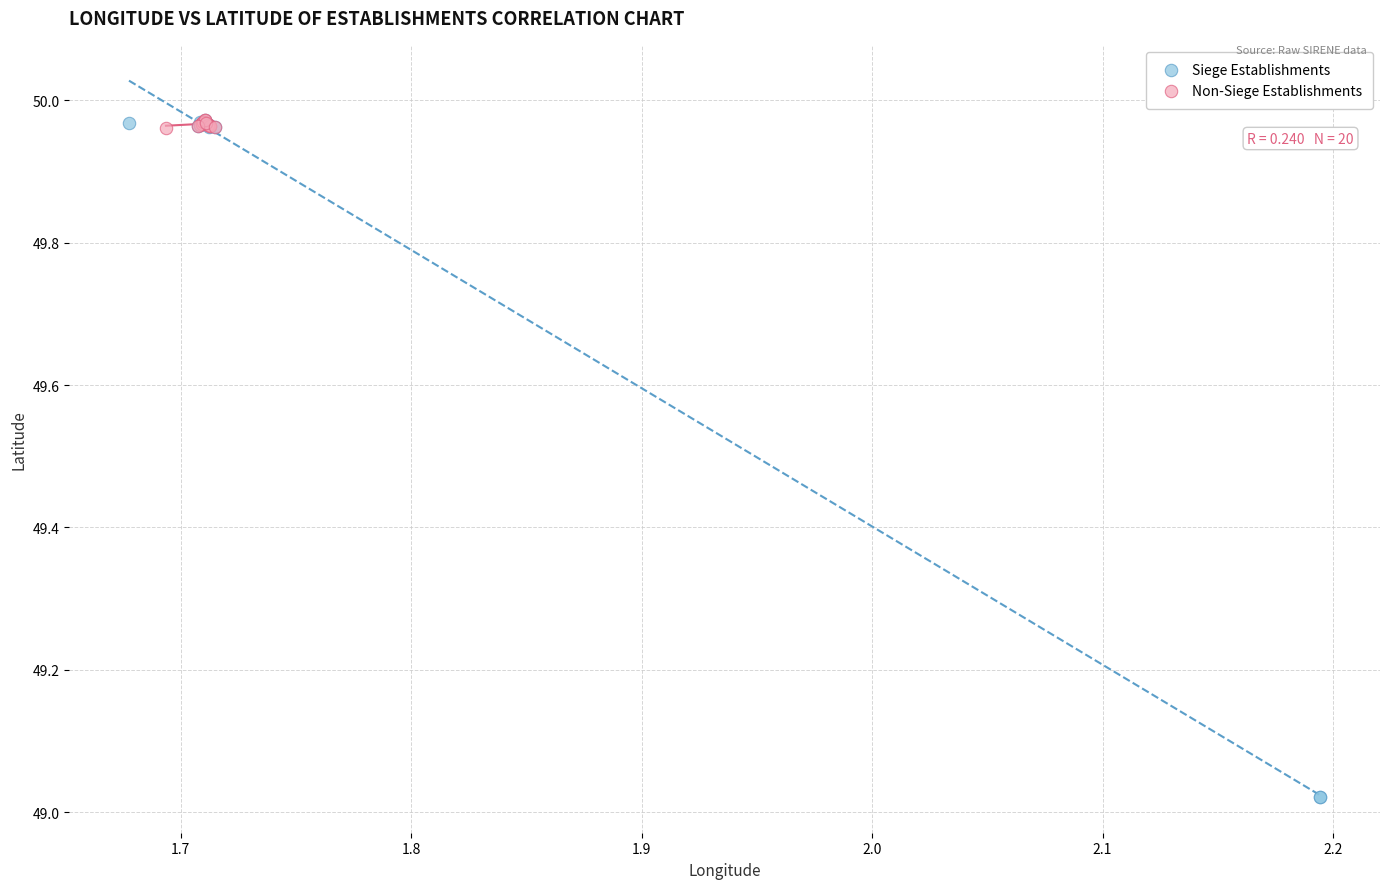

Which series has the widest spread of Y values?

Siege Establishments